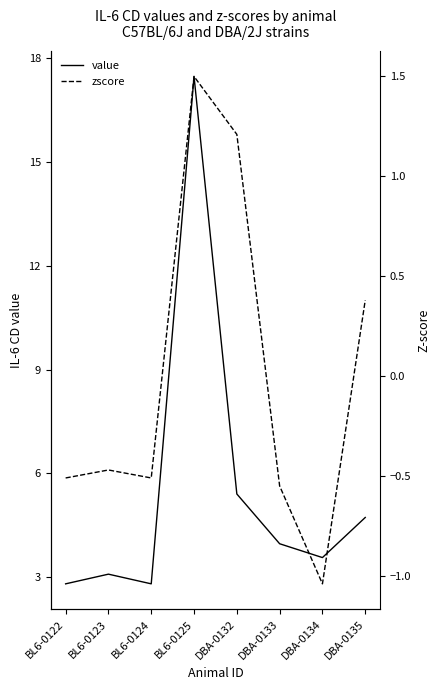

Rank the series by their average value, from highest to lowest.

value, zscore